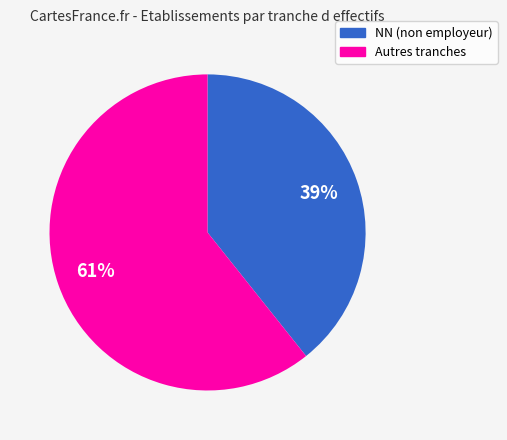

Which category has the smallest portion of the pie?

NN (non employeur)